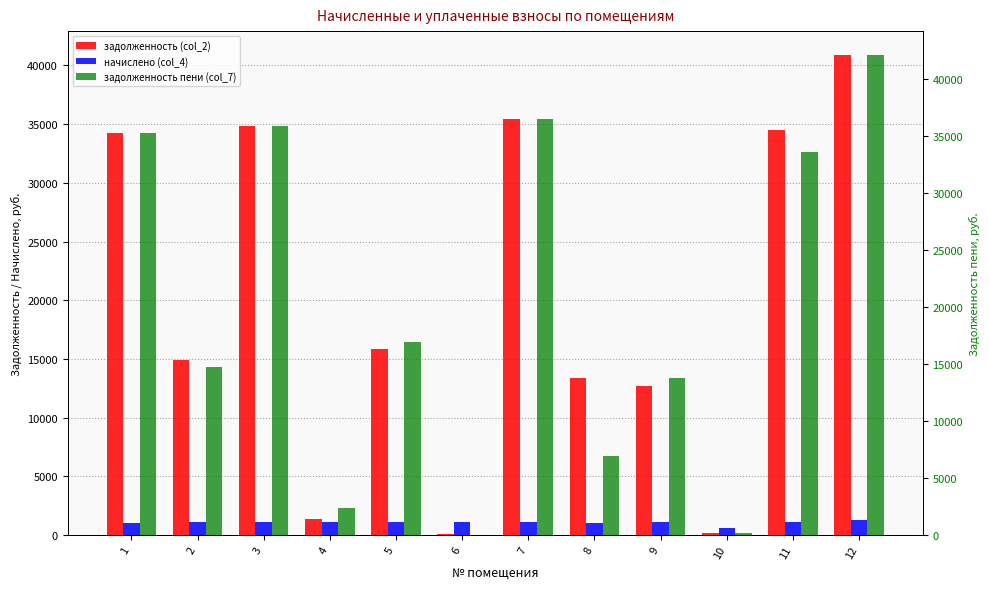

Which series has the largest total across all categories?

задолженность пени (col_7)